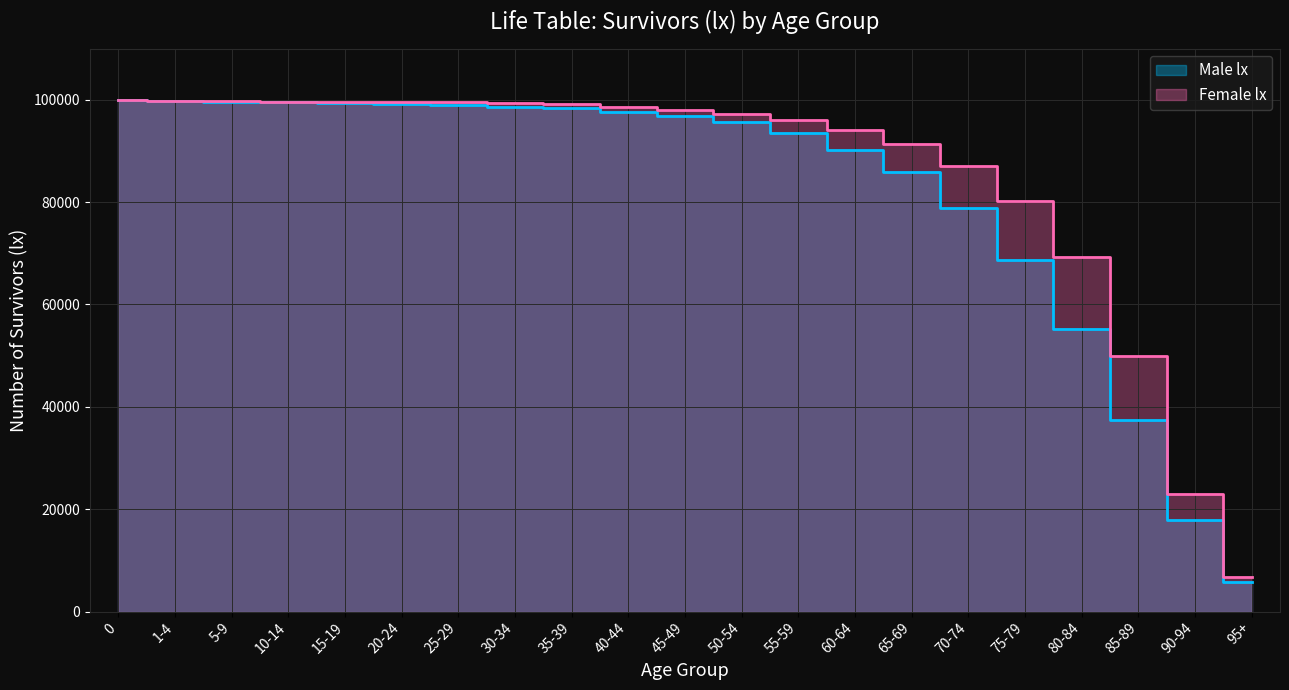

Reading left to right, list all the values displayed in this chart.

Male lx: 0=100000	1-4=99708	5-9=99627	10-14=99575	15-19=99442	20-24=99232	25-29=99019	30-34=98628	35-39=98288	40-44=97623	45-49=96901	50-54=95563	55-59=93568	60-64=90215	65-69=85855	70-74=78789	75-79=68762	80-84=55284	85-89=37447	90-94=17862	95+=5828
Female lx: 0=100000	1-4=99735	5-9=99673	10-14=99646	15-19=99627	20-24=99537	25-29=99475	30-34=99327	35-39=99166	40-44=98646	45-49=98030	50-54=97278	55-59=96054	60-64=94106	65-69=91397	70-74=87127	75-79=80183	80-84=69283	85-89=49884	90-94=22982	95+=6687